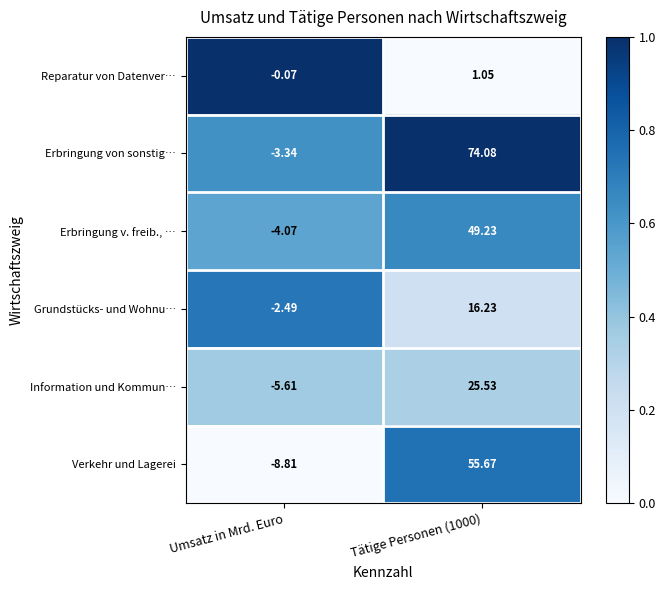

Which series has the widest spread of values?

Erbringung von sonstig…